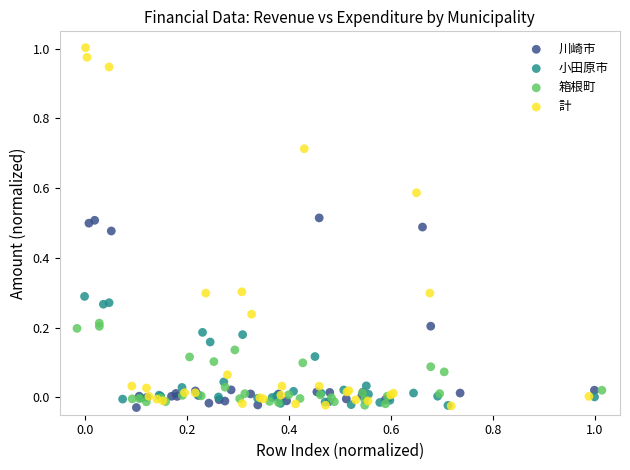

Which series reaches the maximum Y coordinate?

計